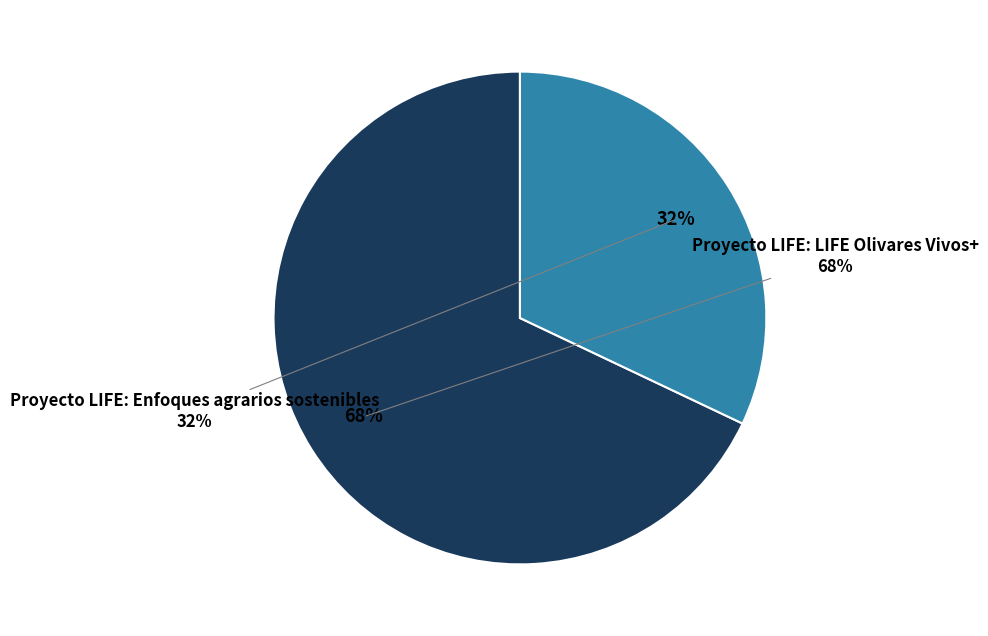

What is the ratio of the value at Proyecto LIFE: LIFE Olivares Vivos+ to the value at Proyecto LIFE: Enfoques agrarios sostenibles?

2.1